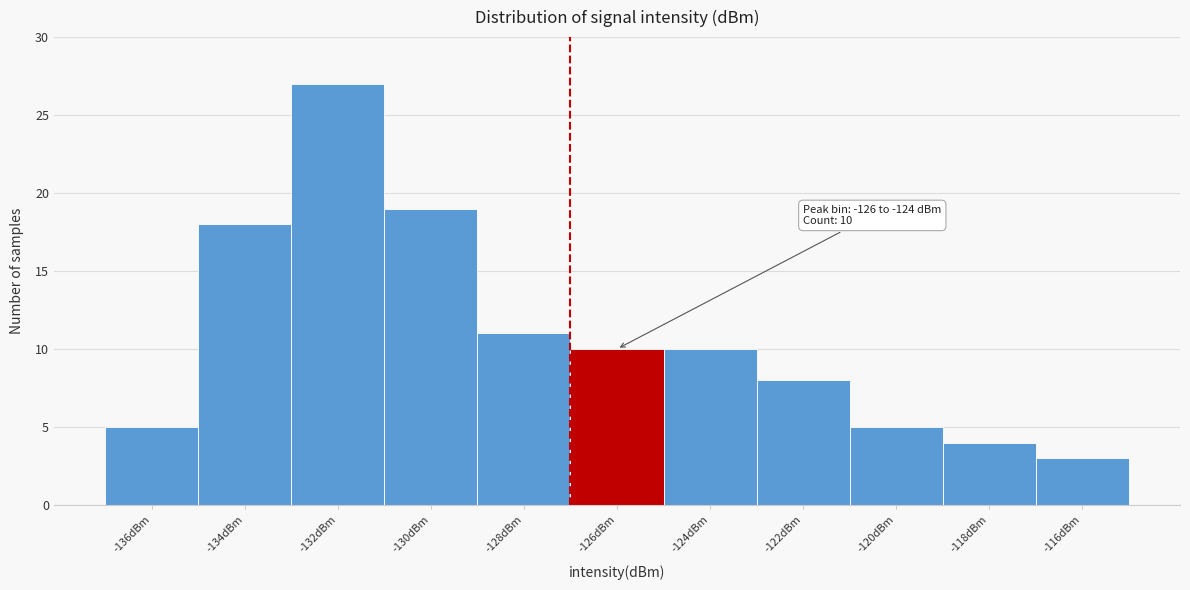

Reading left to right, list all the values displayed in this chart.

-136dBm=5	-134dBm=18	-132dBm=27	-130dBm=19	-128dBm=11	-126dBm=10	-124dBm=10	-122dBm=8	-120dBm=5	-118dBm=4	-116dBm=3